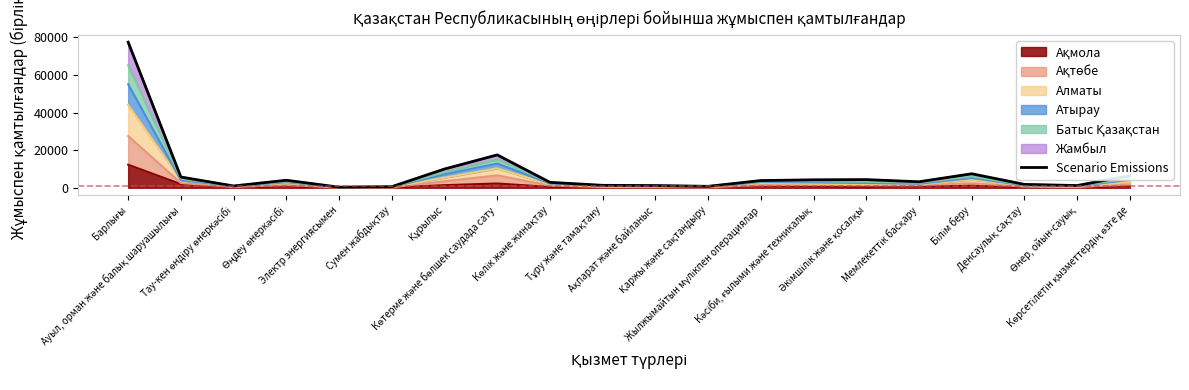

Reading left to right, transcribe all the data shown in this chart.

Барлығы=77387	Ауыл, орман және балық шаруашылығы=5709	Тау-кен өндіру өнеркәсібі=945	Өңдеу өнеркәсібі=3980	Электр энергиясымен=320	Сумен жабдықтау=567	Құрылыс=9957	Көтерме және бөлшек саудада сату=17459	Көлік және жинақтау=2876	Тұру және тамақтану=1290	Ақпарат және байланыс=1163	Қаржы және сақтандыру=752	Жылжымайтын мүлікпен операциялар=3825	Кәсіби, ғылыми және техникалық=4211	Әкімшілік және қосалқы=4323	Мемлекеттік басқару=3173	Білім беру=7426	Денсаулық сақтау=1778	Өнер, ойын-сауық=1176	Көрсетілетін қызметтердің өзге де=6457